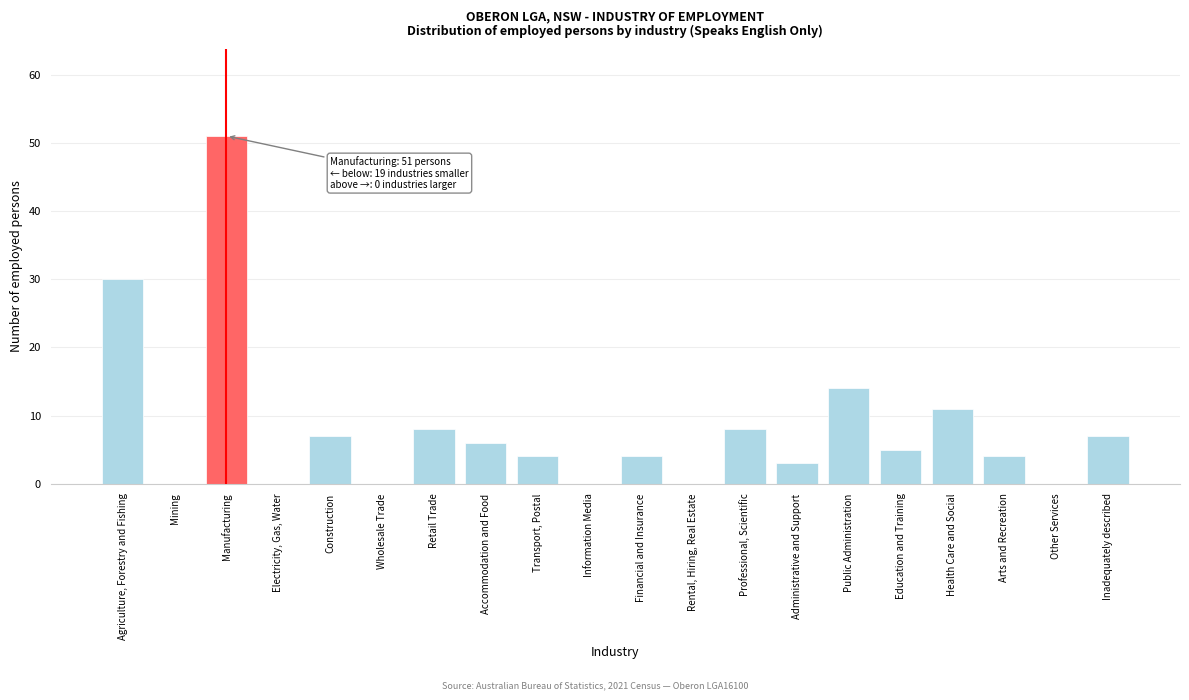

Reading left to right, what are all the values shown in this chart?

Agriculture, Forestry and Fishing=30	Mining=0	Manufacturing=51	Electricity, Gas, Water=0	Construction=7	Wholesale Trade=0	Retail Trade=8	Accommodation and Food=6	Transport, Postal=4	Information Media=0	Financial and Insurance=4	Rental, Hiring, Real Estate=0	Professional, Scientific=8	Administrative and Support=3	Public Administration=14	Education and Training=5	Health Care and Social=11	Arts and Recreation=4	Other Services=0	Inadequately described=7